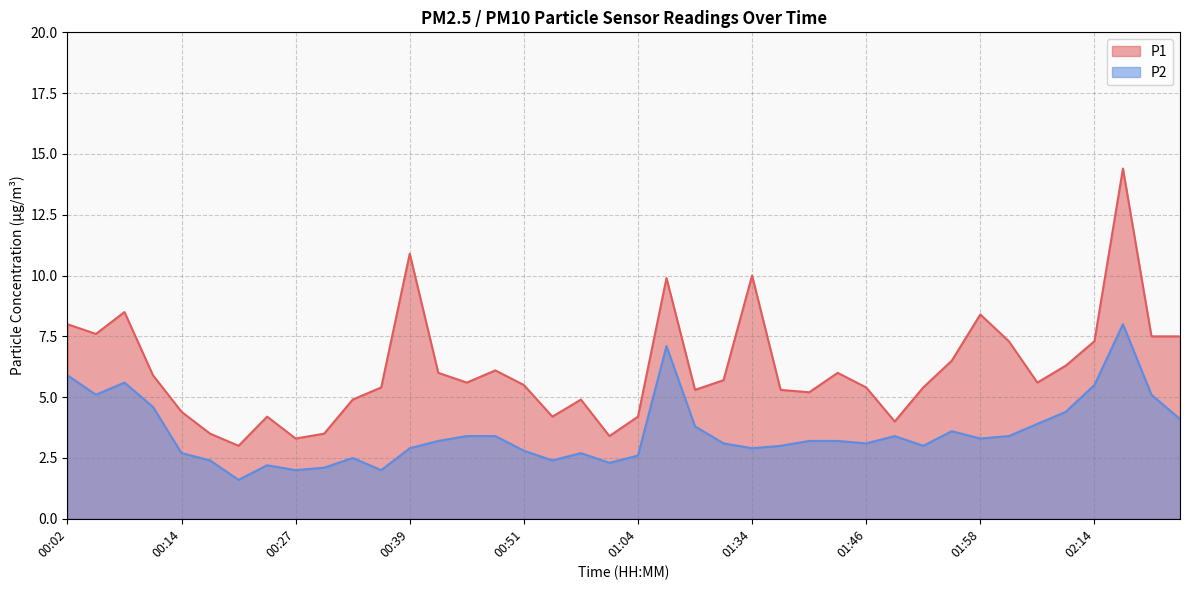

At how many categories does at least one series exceed 10?

2